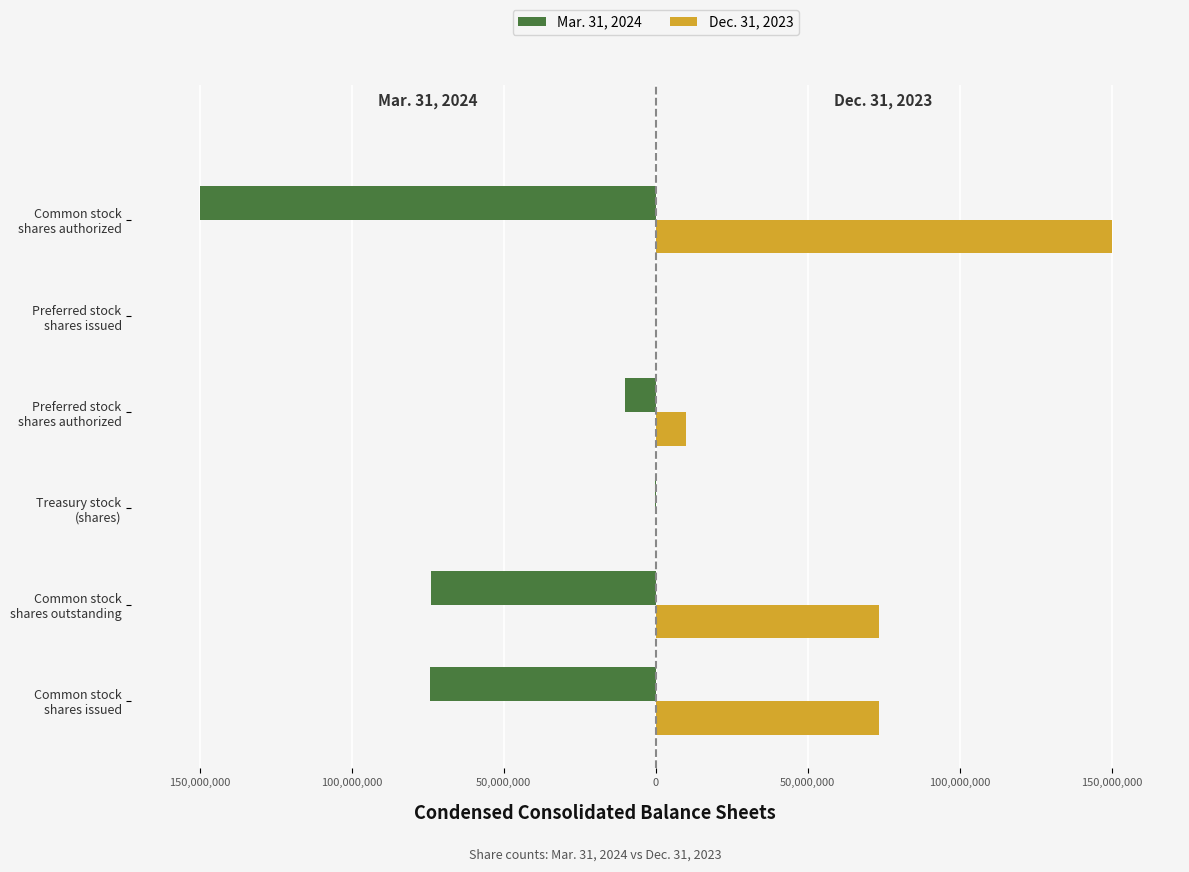

What are all the series names shown in the legend?

Mar. 31, 2024, Dec. 31, 2023